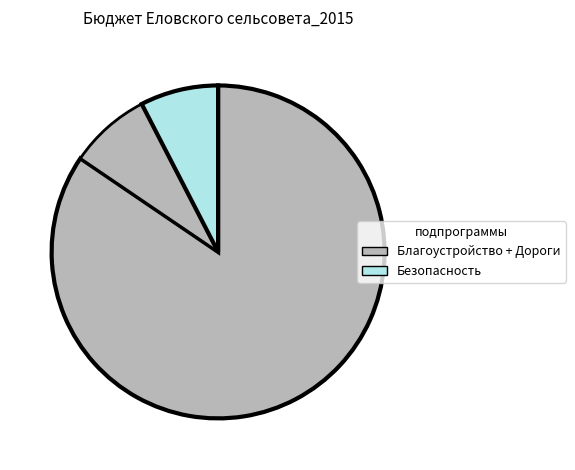

How many slices are in this pie chart?

3